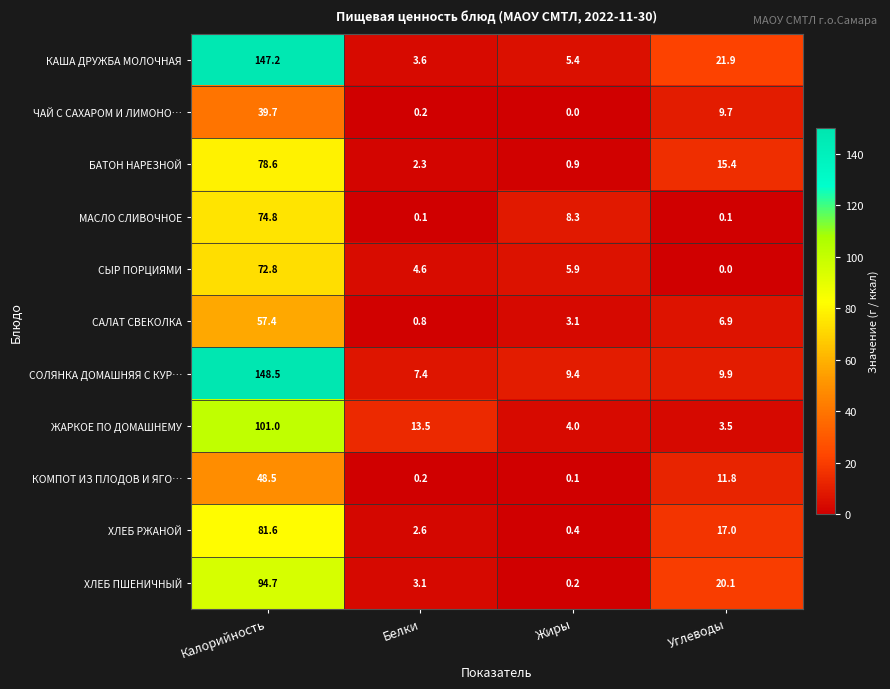

Which series has the largest total across all categories?

КАША ДРУЖБА МОЛОЧНАЯ